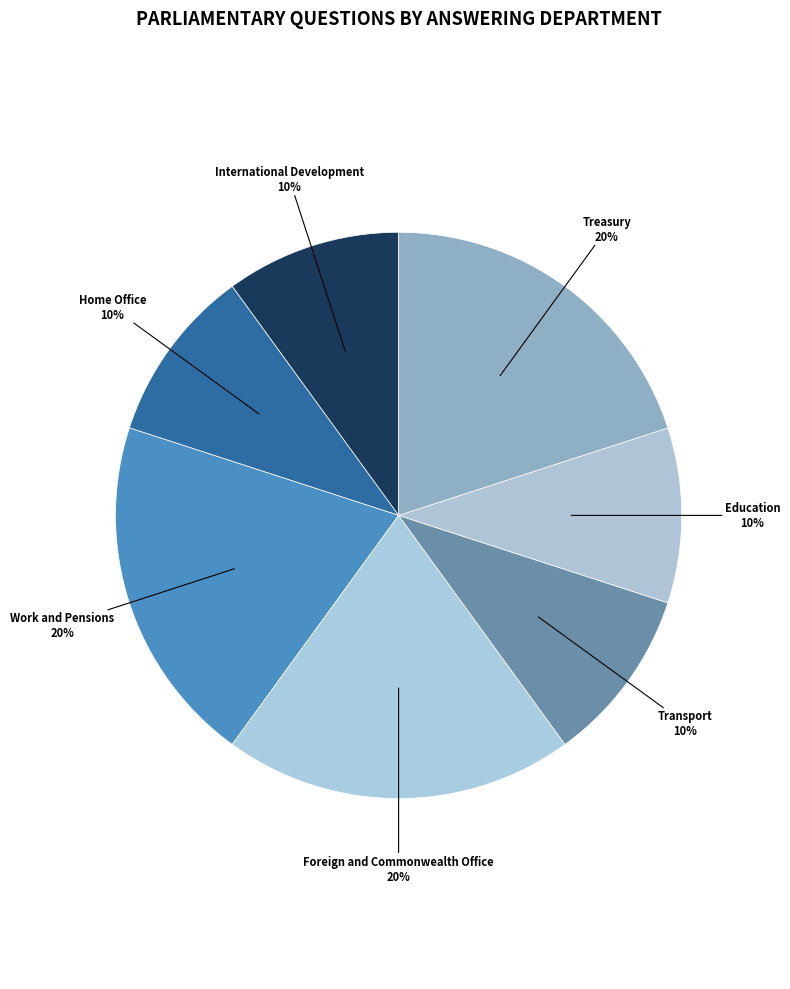

Do Foreign and Commonwealth Office and Transport together represent more than half of the pie?

No